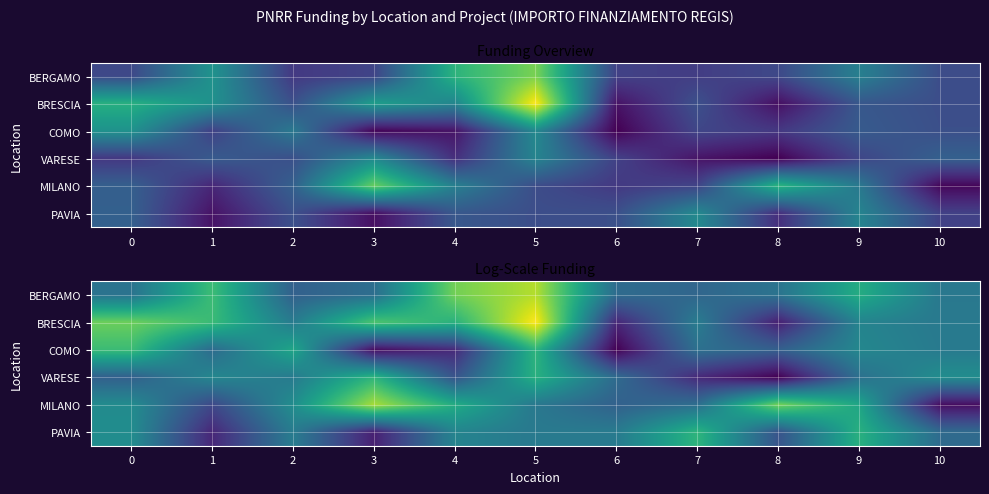

What is the maximum value for PAVIA?

11.2